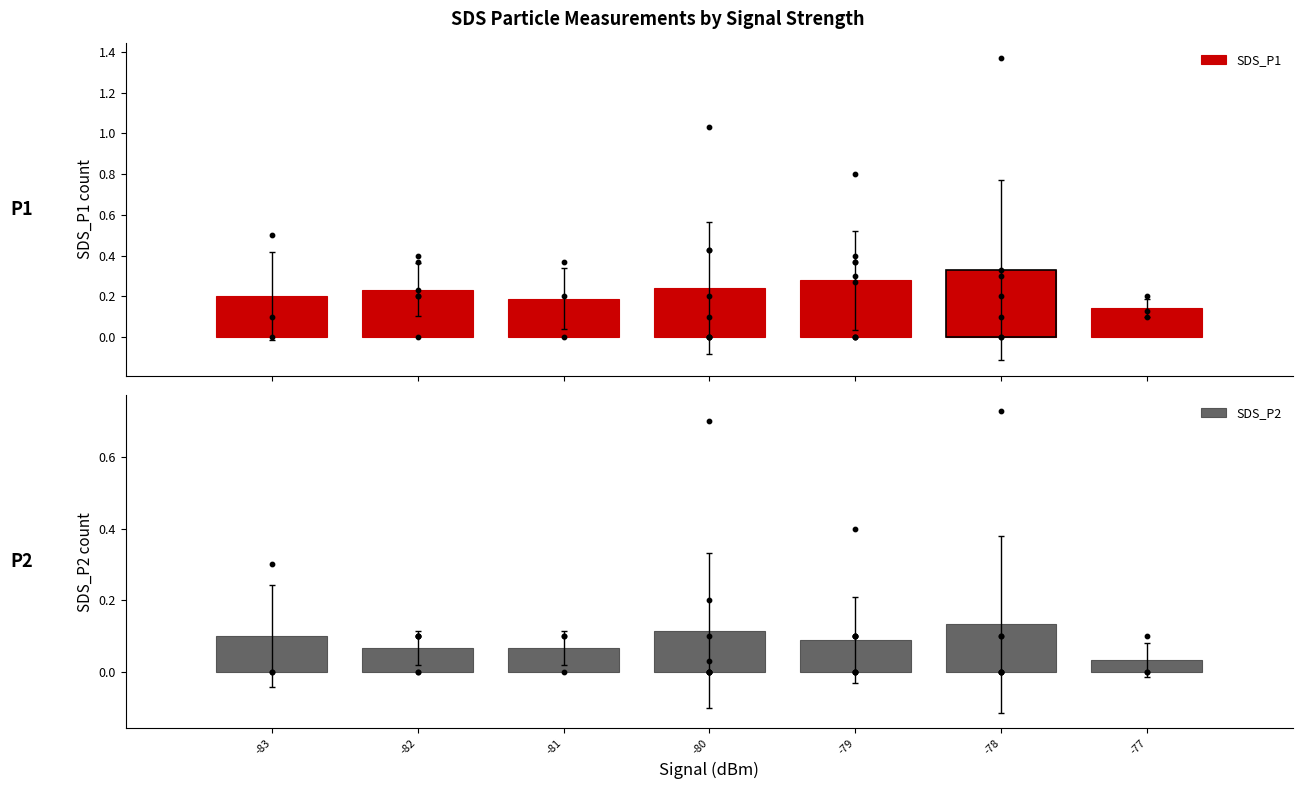

At which category is the sum across all series the highest?

-78